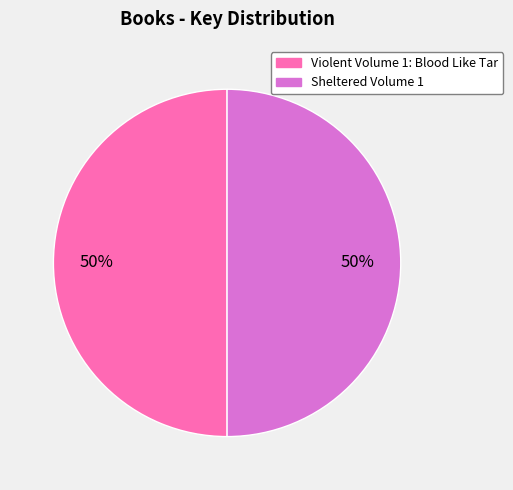

To the nearest percent, what is the combined percentage of Violent Volume 1: Blood Like Tar and Sheltered Volume 1?

100%